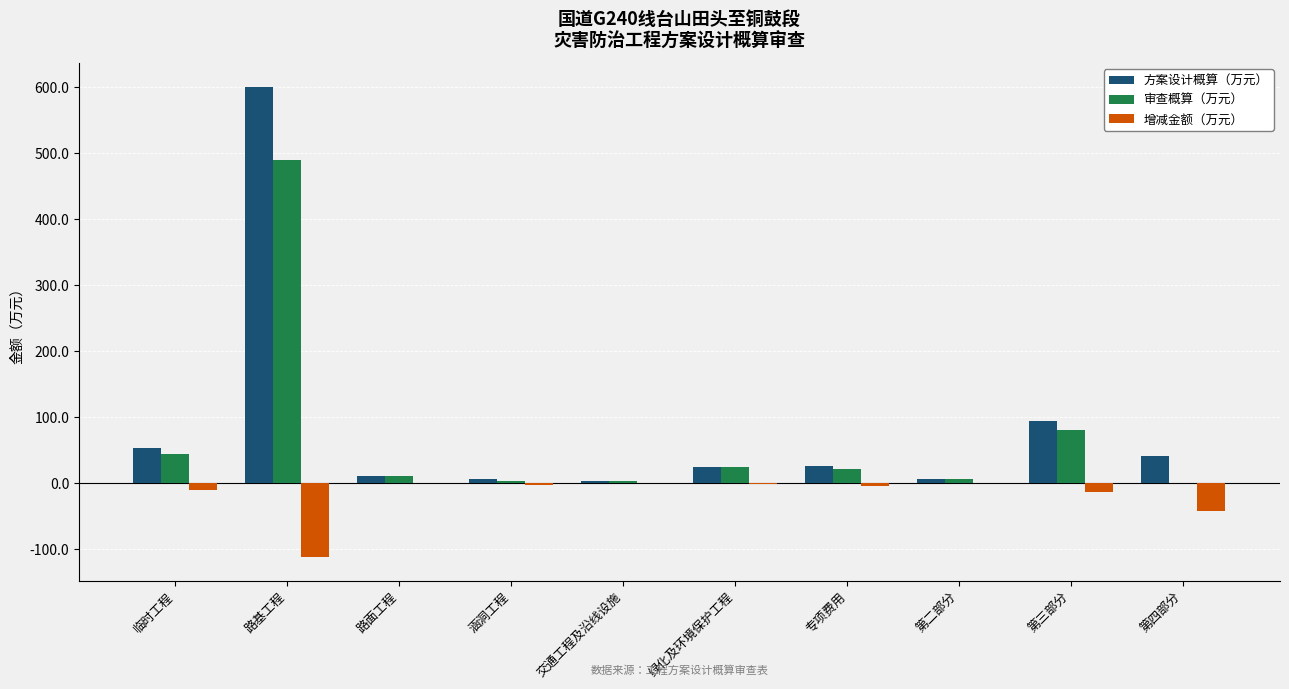

Between 绿化及环境保护工程 and 第四部分, which series saw the biggest shift?

增减金额（万元）